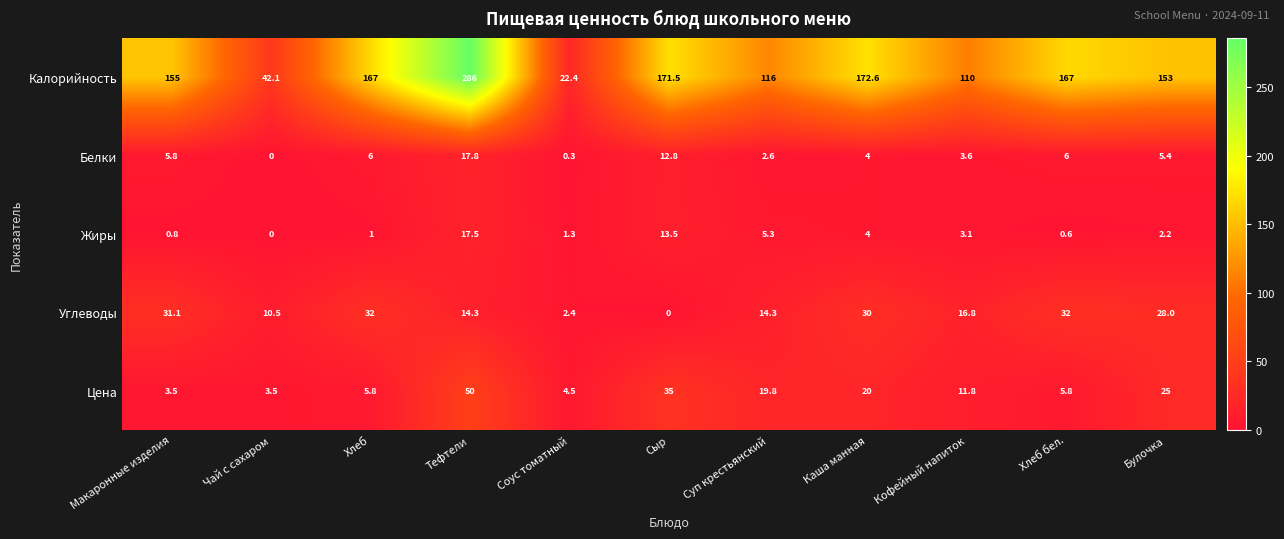

Which label corresponds to the largest value in the chart?

Тефтели